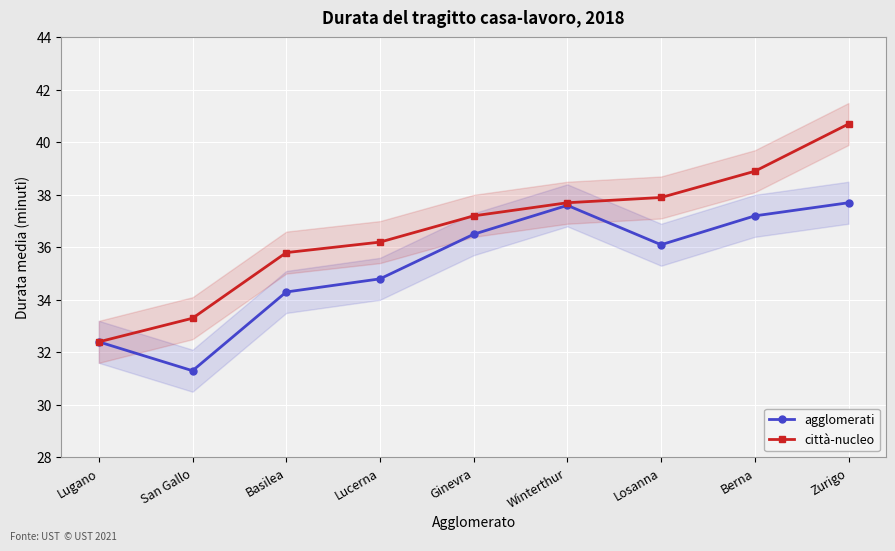

Read the agglomerati value at Losanna.

36.1